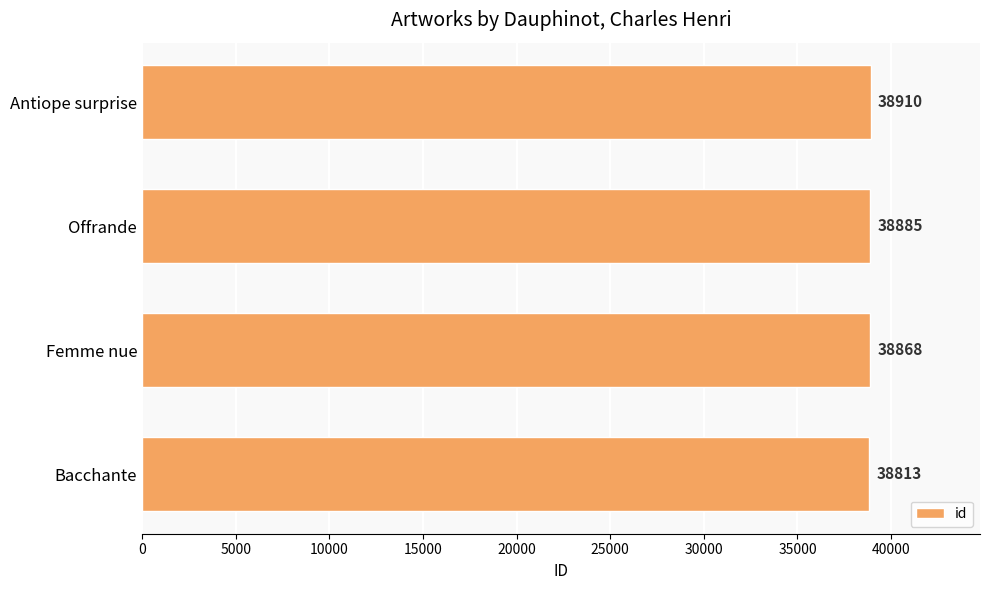

Reading top to bottom, what are all the values shown in this chart?

Antiope surprise=38910	Offrande=38885	Femme nue=38868	Bacchante=38813